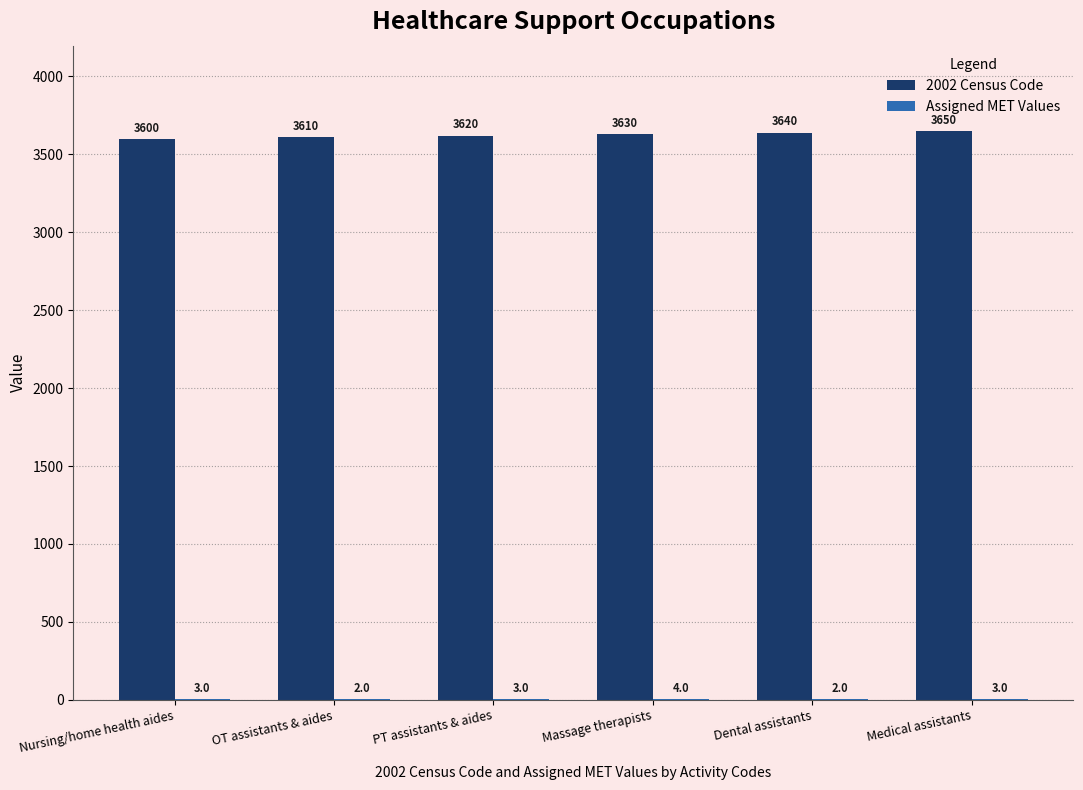

What is the sum of the 2002 Census Code values at Medical assistants and OT assistants & aides?

7260